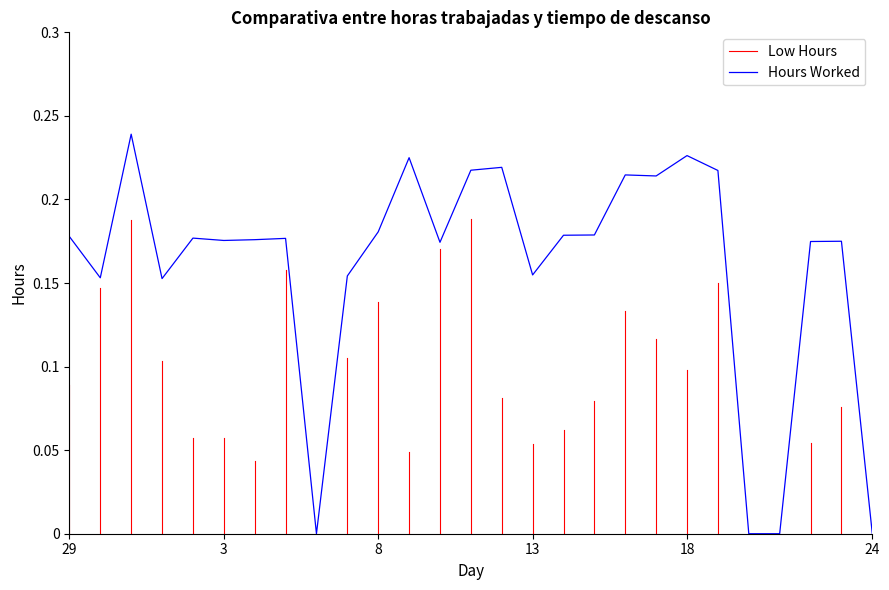

The Hours Worked series shows 0.3 at 3. True or false?

False